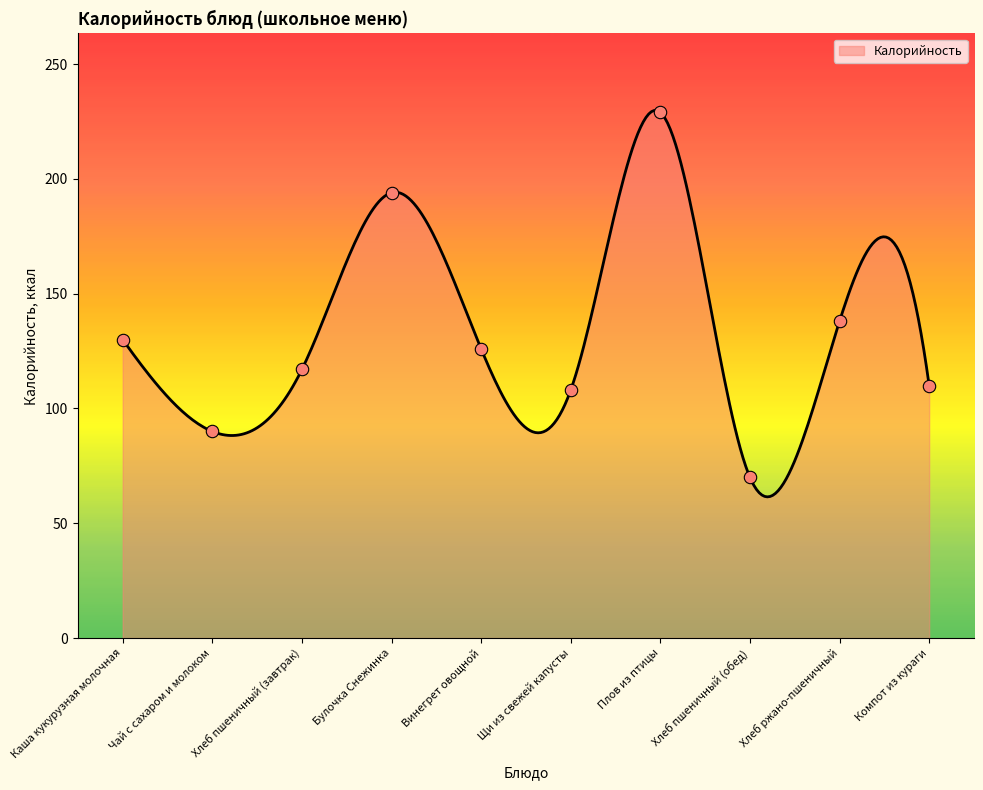

Between Булочка Снежинка and Компот из кураги, which is larger?

Булочка Снежинка